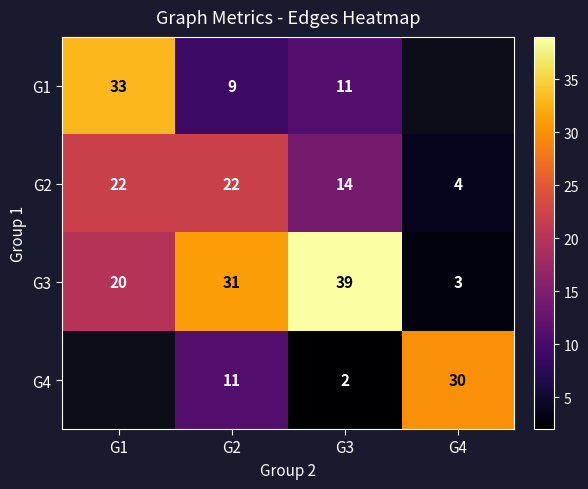

What is the difference between the highest and lowest values at G3?

37